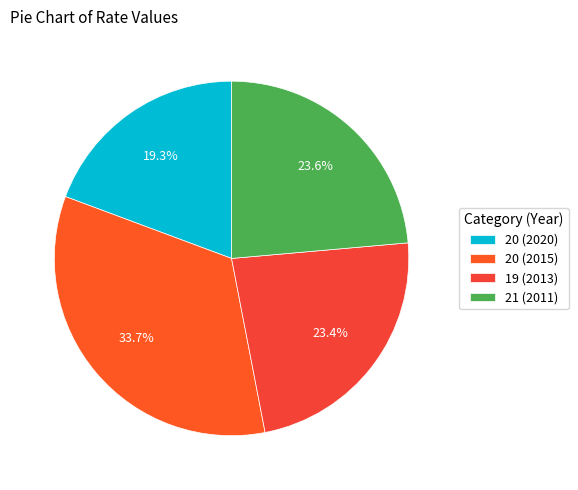

How many slices are in this pie chart?

4